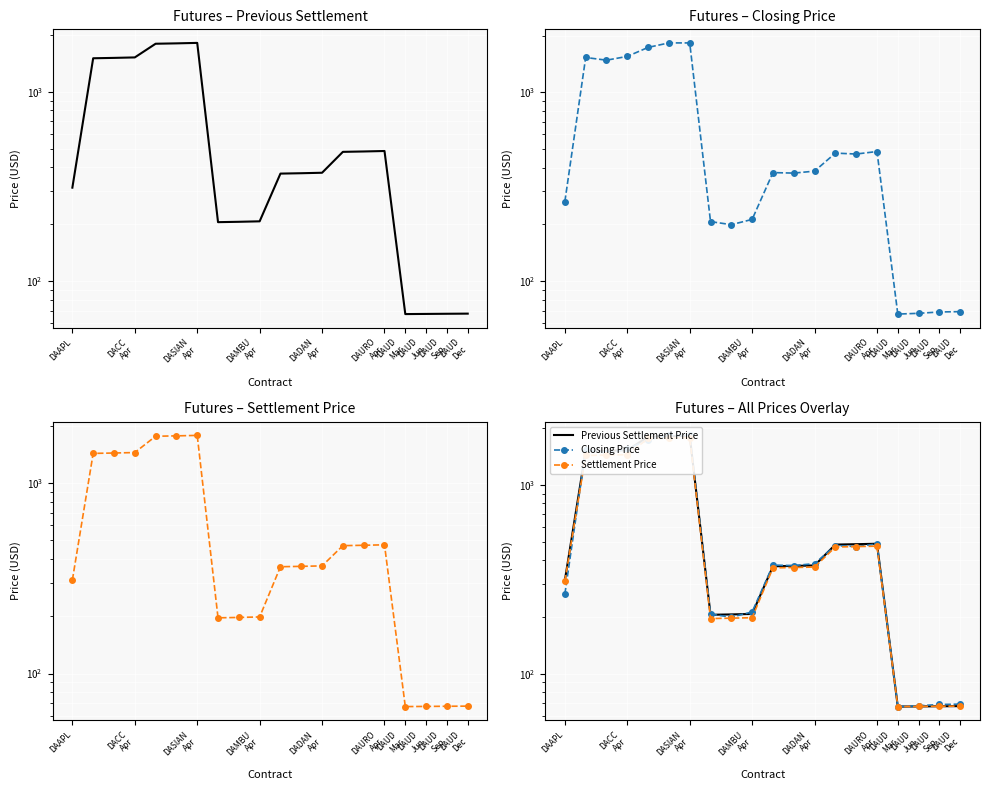

True or false: Previous Settlement Price and Settlement Price intersect in this chart.

False